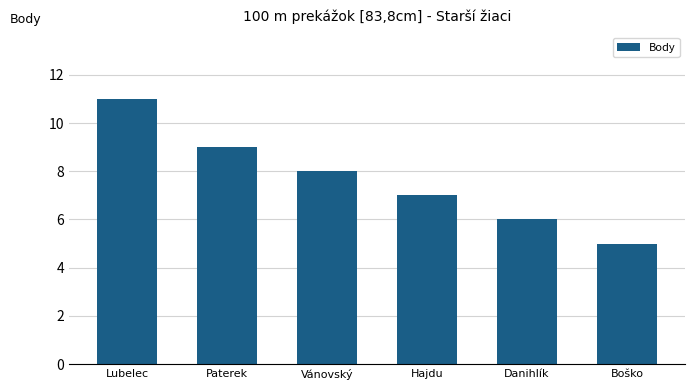

What is the sum of all values?

46